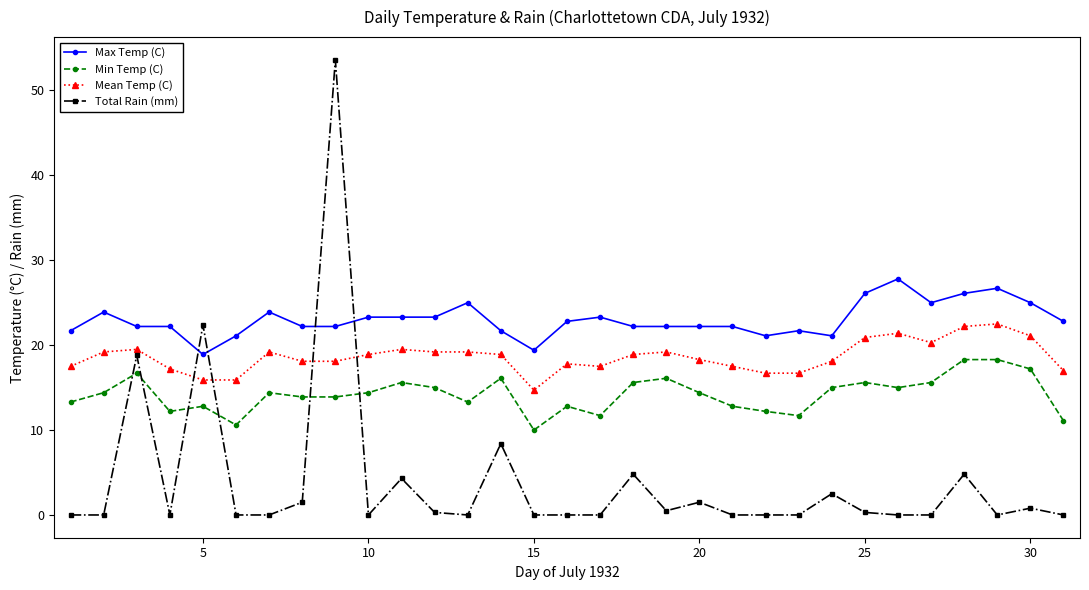

What is the maximum value shown in the chart?

53.6